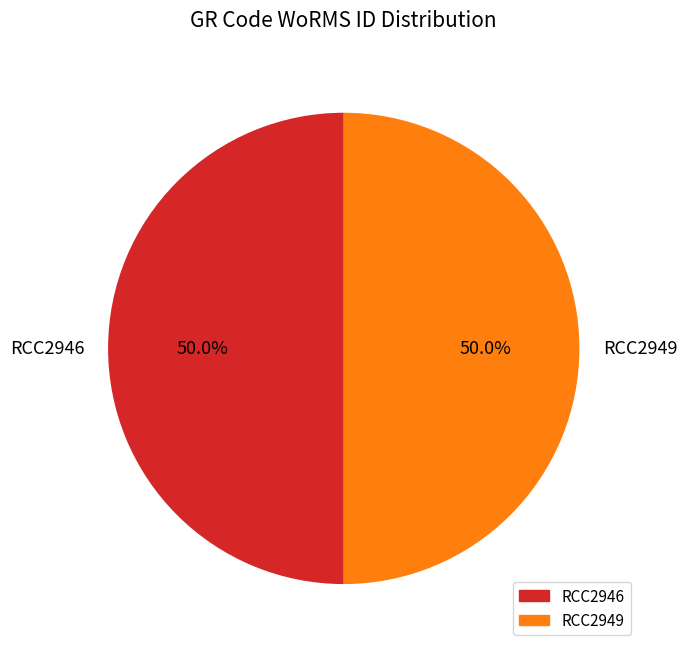

What percentage is NOT represented by RCC2949?

50.0%